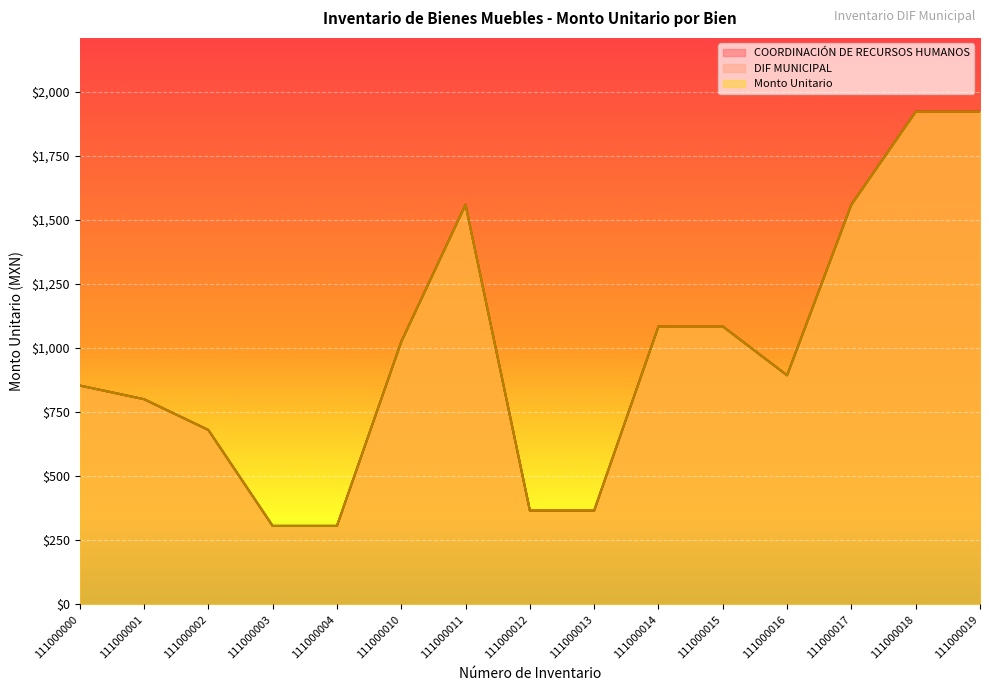

True or false: DIF MUNICIPAL has more than 1 points higher than both neighbors.

False